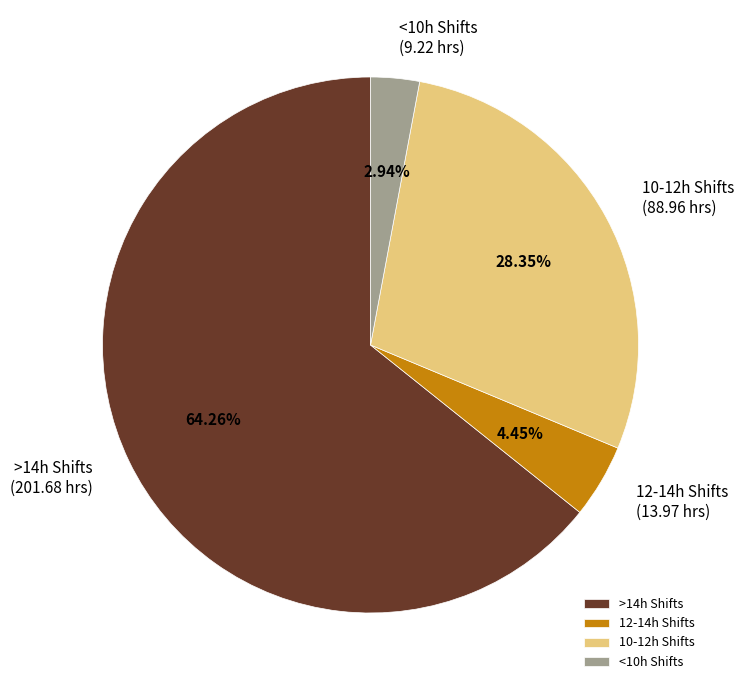

Which slice represents more than half of the pie?

>14h Shifts